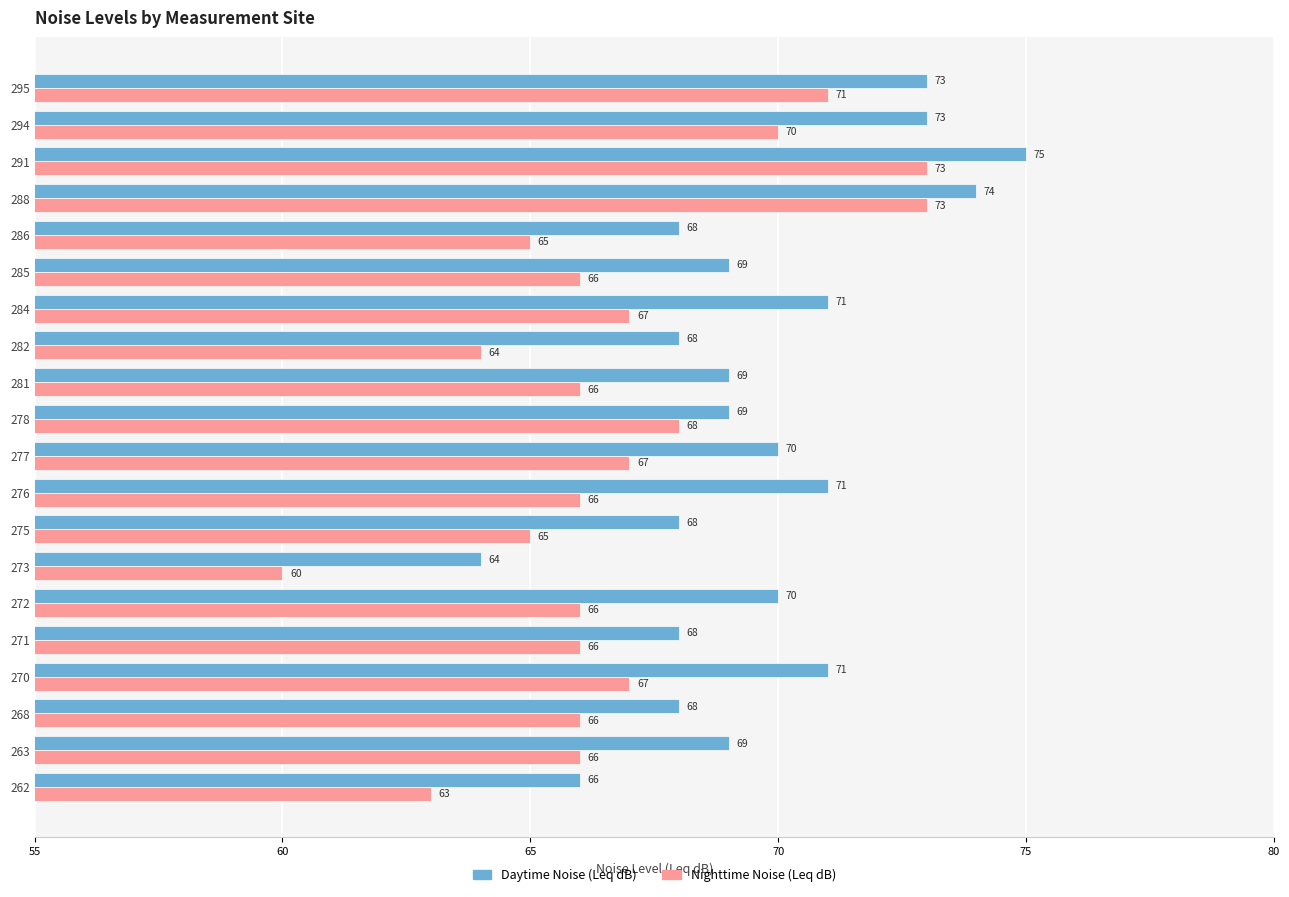

What value does the Nighttime Noise (Leq dB) series have at 262?

63